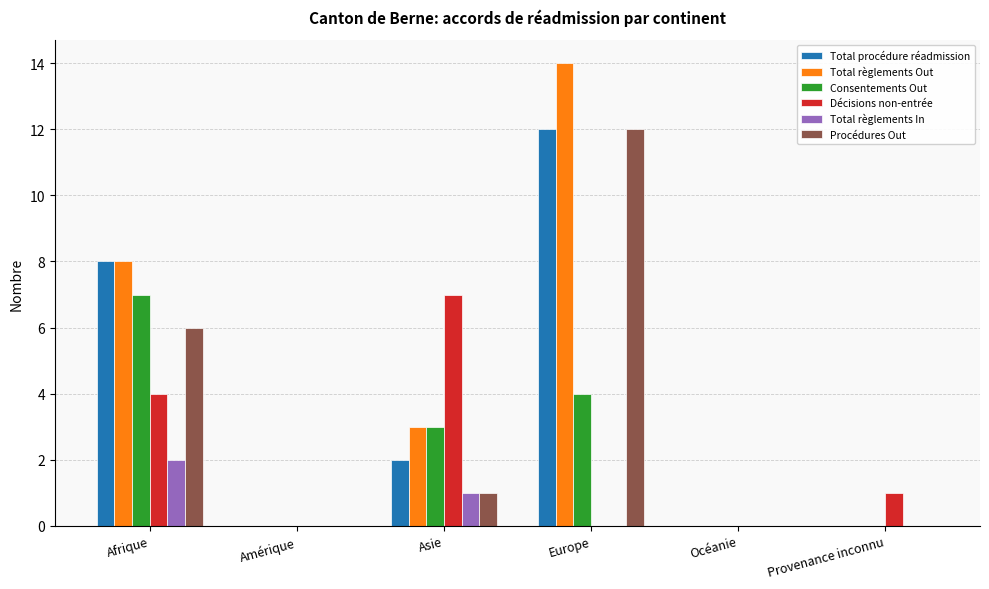

Which category has the highest value in the Total règlements Out series?

Europe